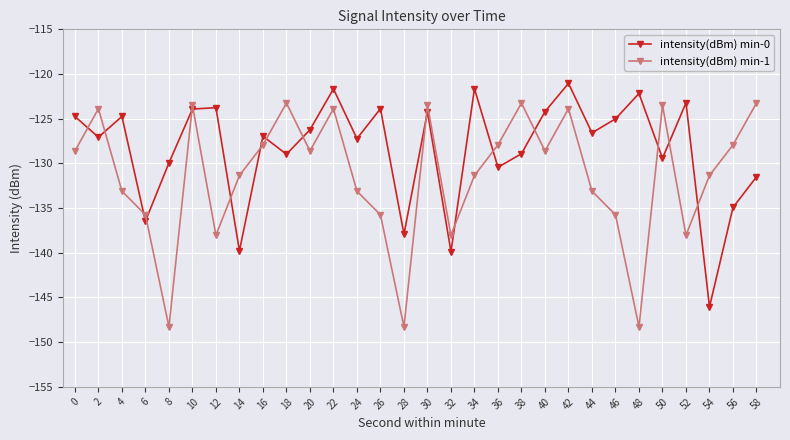

The intensity(dBm) min-1 series shows -85.6 at 58. True or false?

False